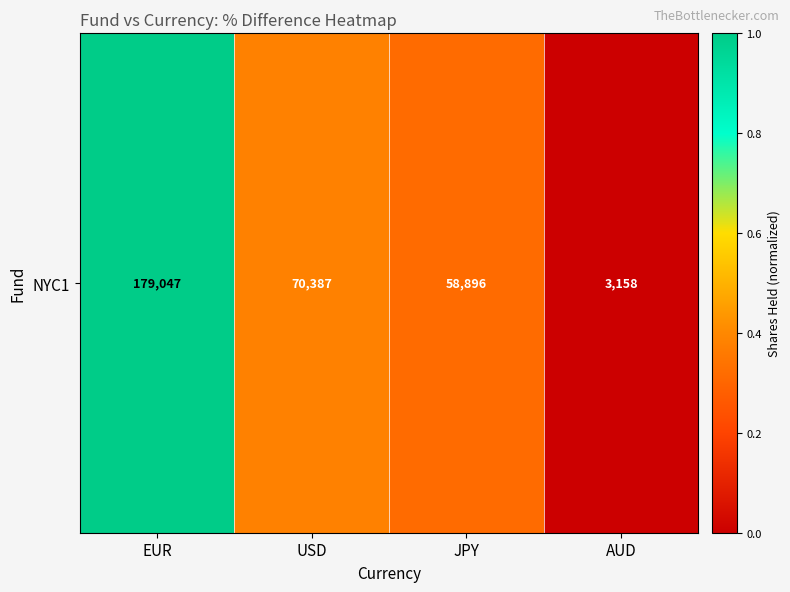

Reading left to right, extract all data points from this chart.

1.0	0.4	0.3	0.0